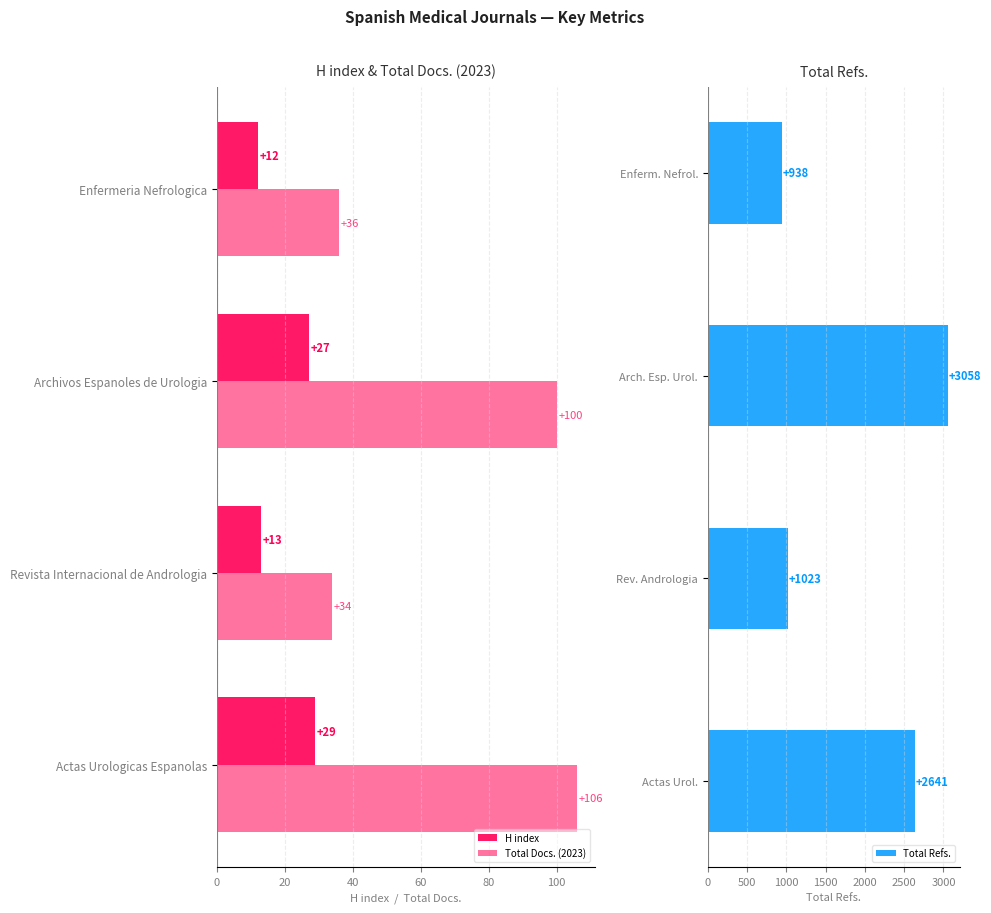

Rank the series by their maximum value, from highest to lowest.

Total Refs., Total Docs. (2023), H index